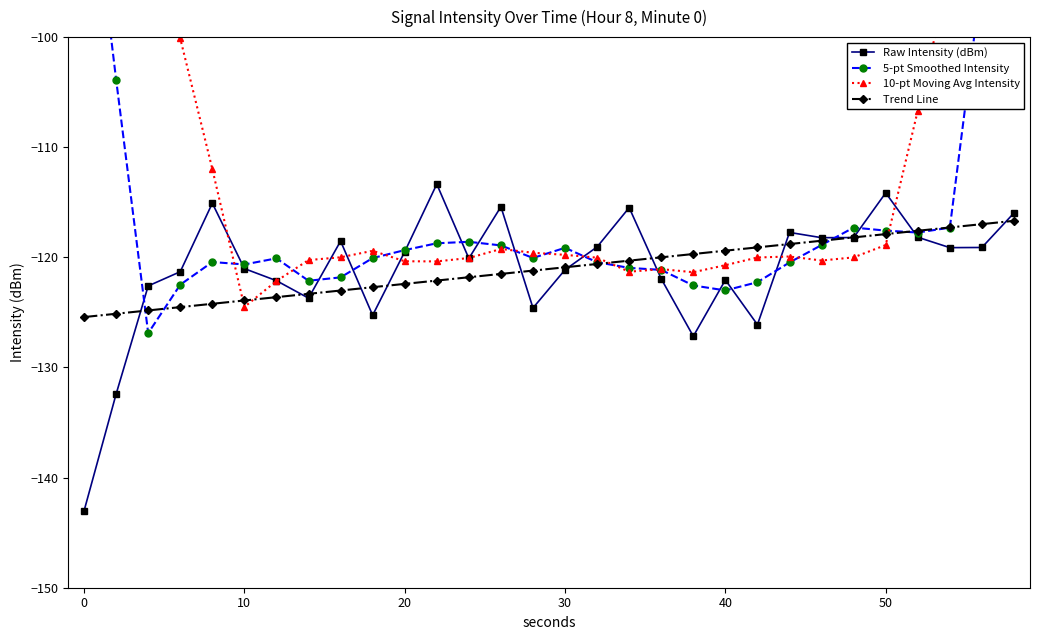

After their last crossing, which series has the higher values: 10-pt Moving Avg Intensity or 5-pt Smoothed Intensity?

10-pt Moving Avg Intensity